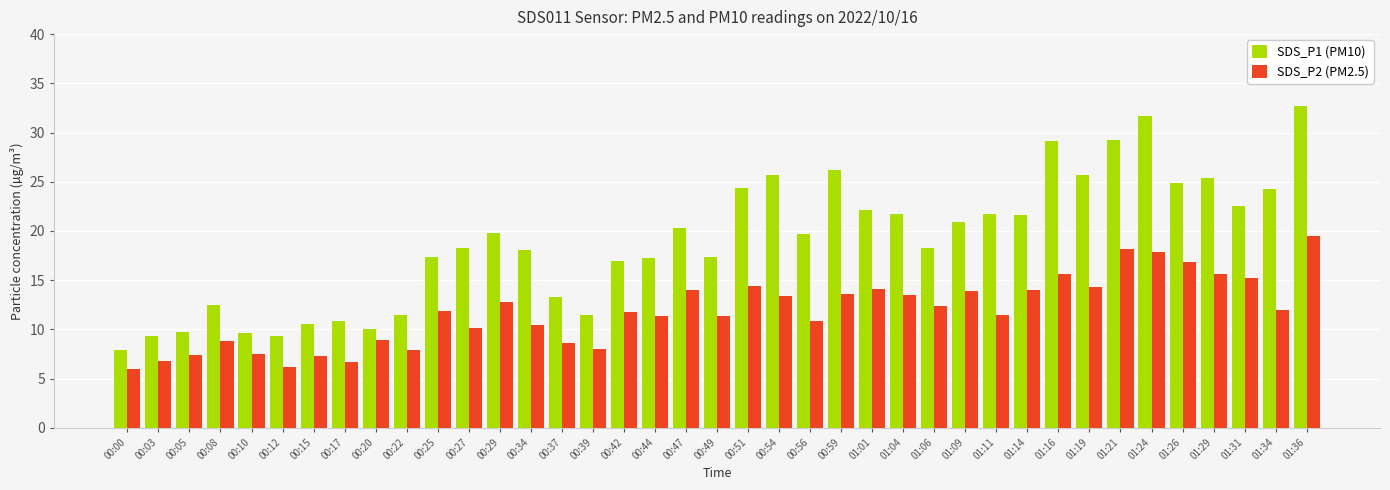

Which series has the largest range (max minus min)?

SDS_P1 (PM10)